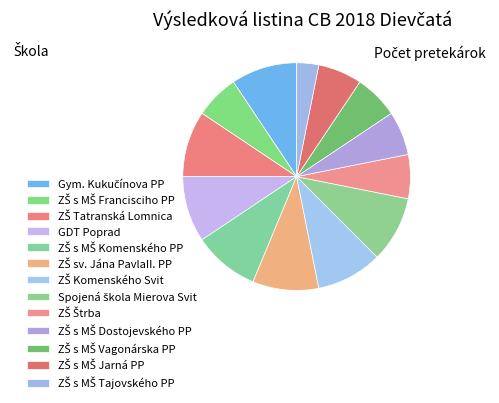

Count the number of slices in the pie.

13